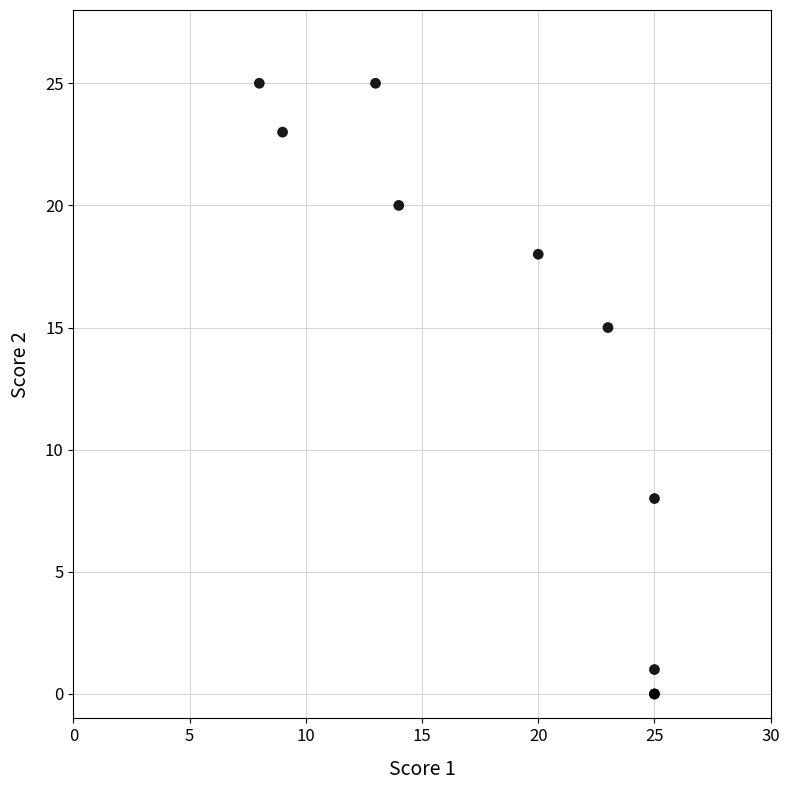

What Y value in the scatter plot is closest to 12?

15